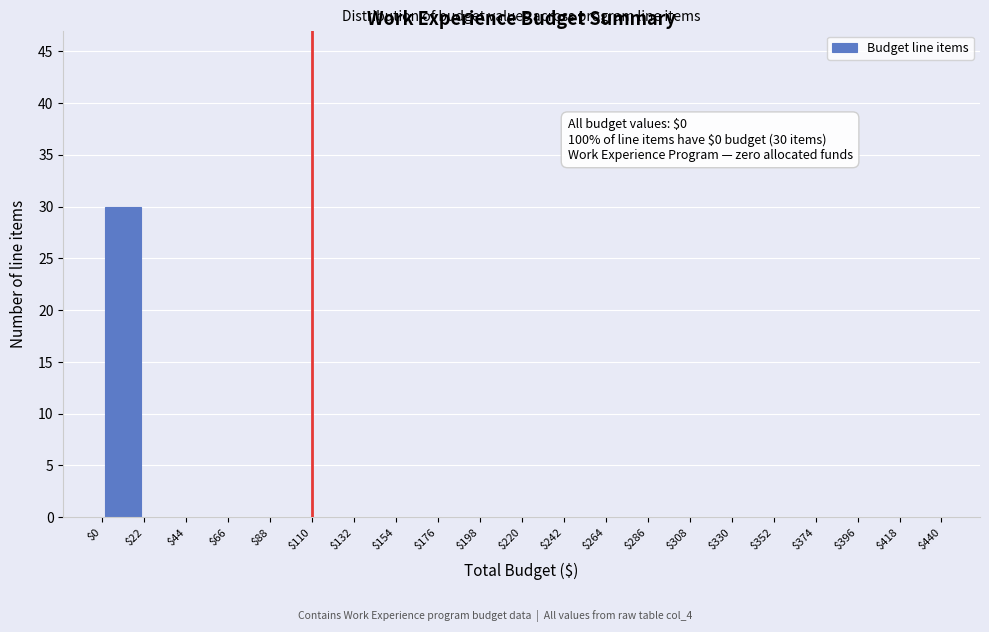

Over which range of the x-axis is the bar tallest?

$0 to $22